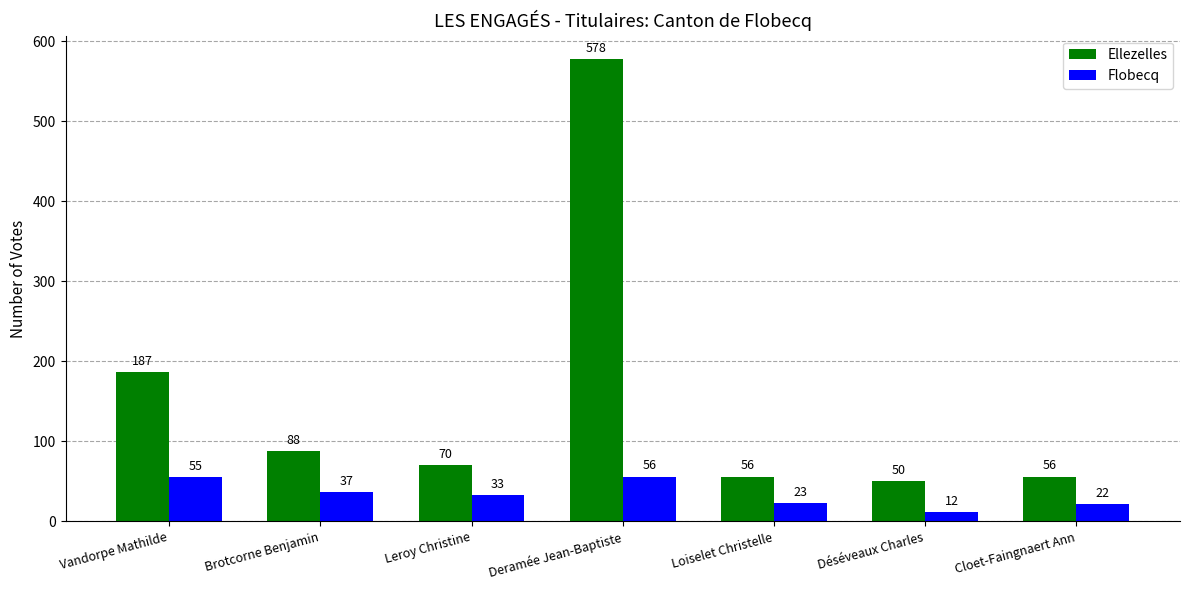

What value does the Ellezelles series have at Vandorpe Mathilde, to the nearest 50?

200